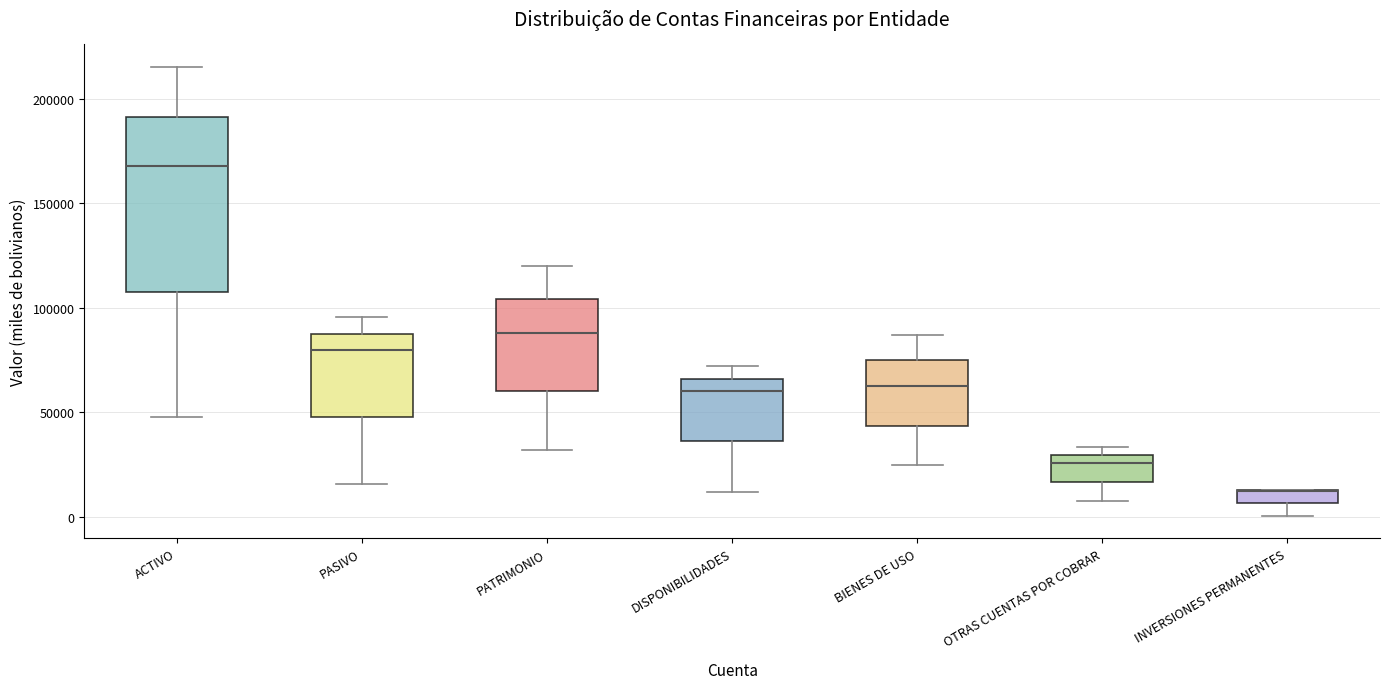

Where does the upper whisker of the box for DISPONIBILIDADES end on the y-axis? The values are not printed on the chart, so give them approximately, as read against the axis.

70000